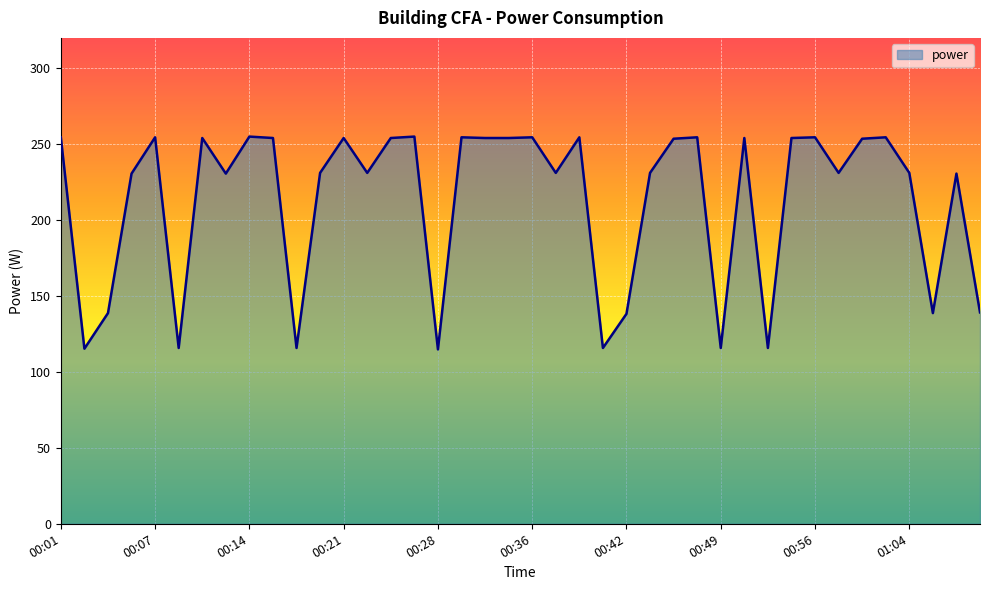

What is the maximum value shown in the chart?

255.0